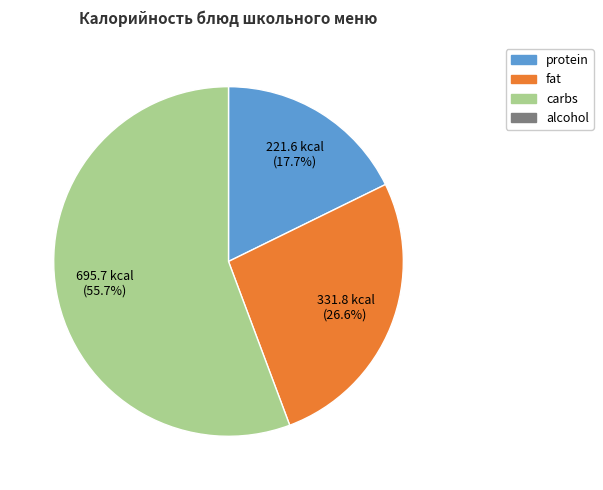

Is there any slice that represents more than half of the pie?

Yes